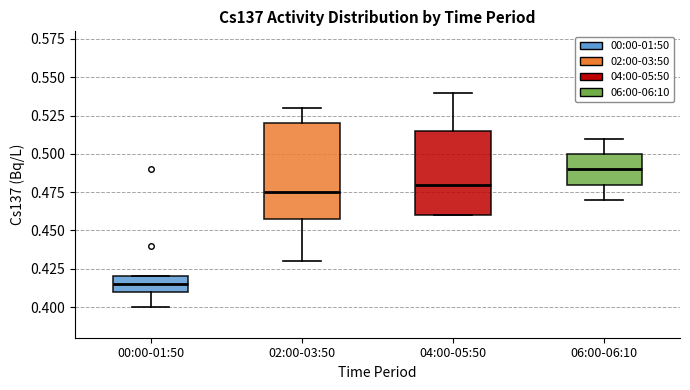

Where does the median line of the box for 02:00-03:50 sit on the y-axis? The values are not printed on the chart, so give them approximately, as read against the axis.

0.475